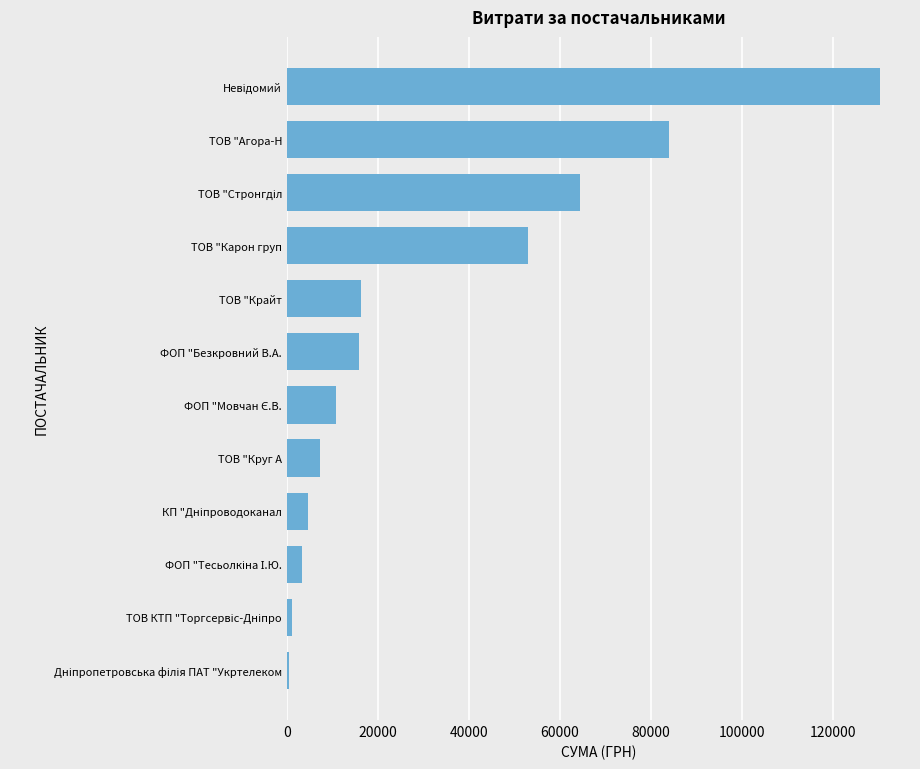

The value at ТОВ "Агора-Н is 83858.0. True or false?

True